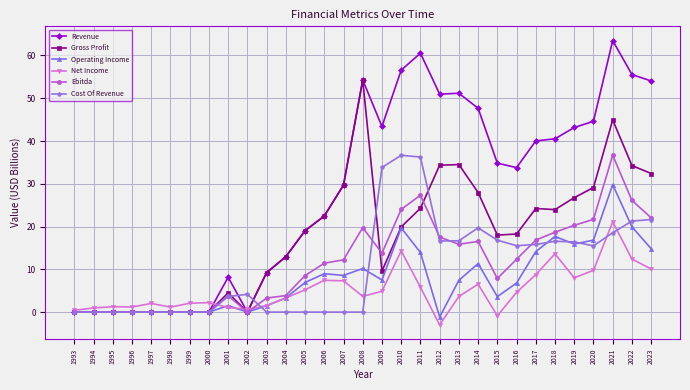

What is the spread (max minus min) of values at 2021?

44.9